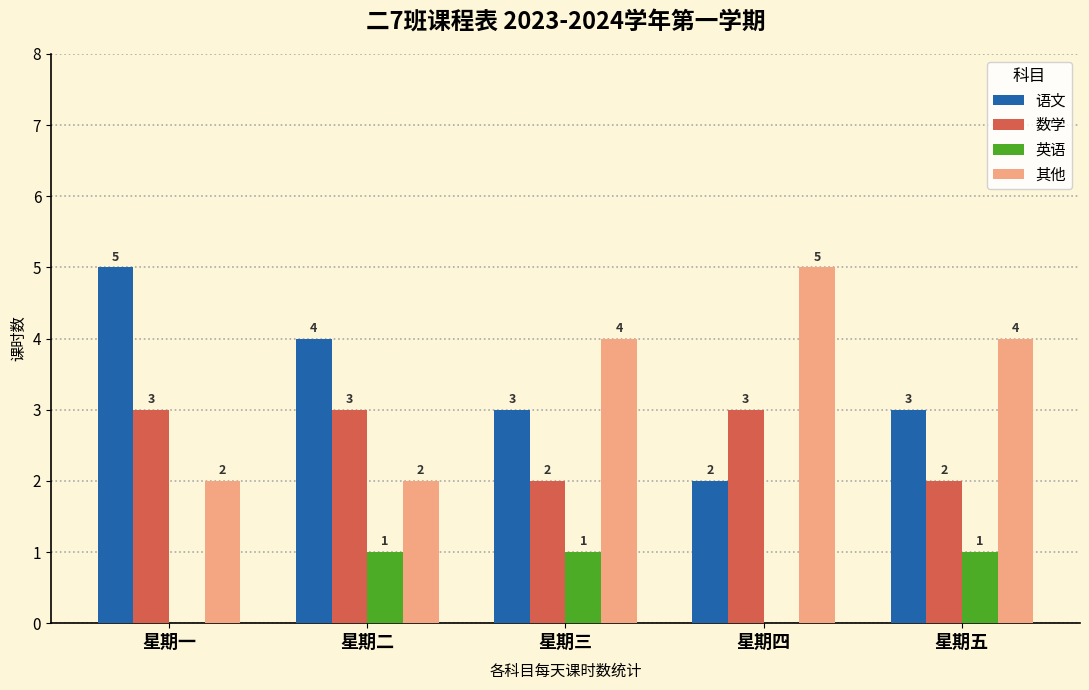

The 其他 series shows 5 at 星期四. True or false?

True